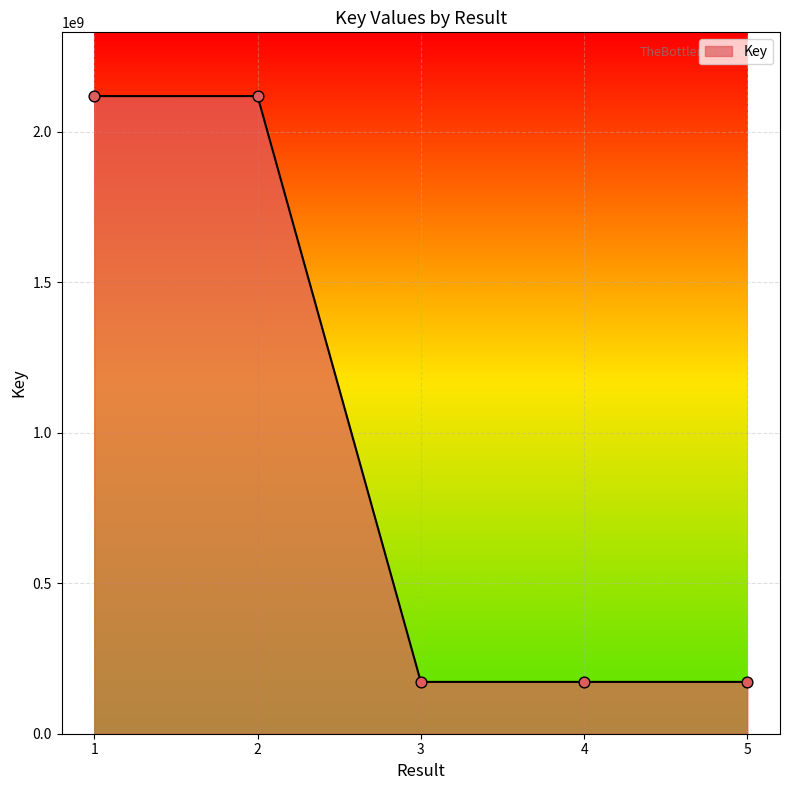

What is the change in value from 1 to 4?

-1945759604